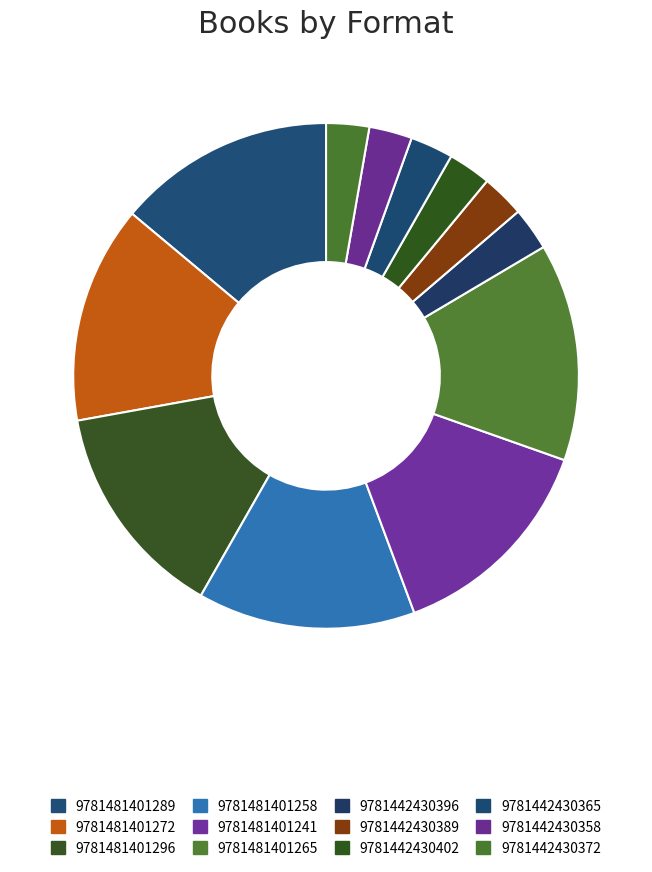

Does 9781442430396 represent more than half of the total?

No